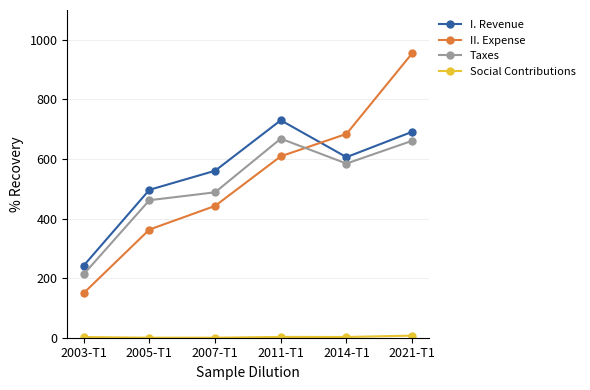

In Taxes, how many points are lower than both neighbors (excluding endpoints)?

1